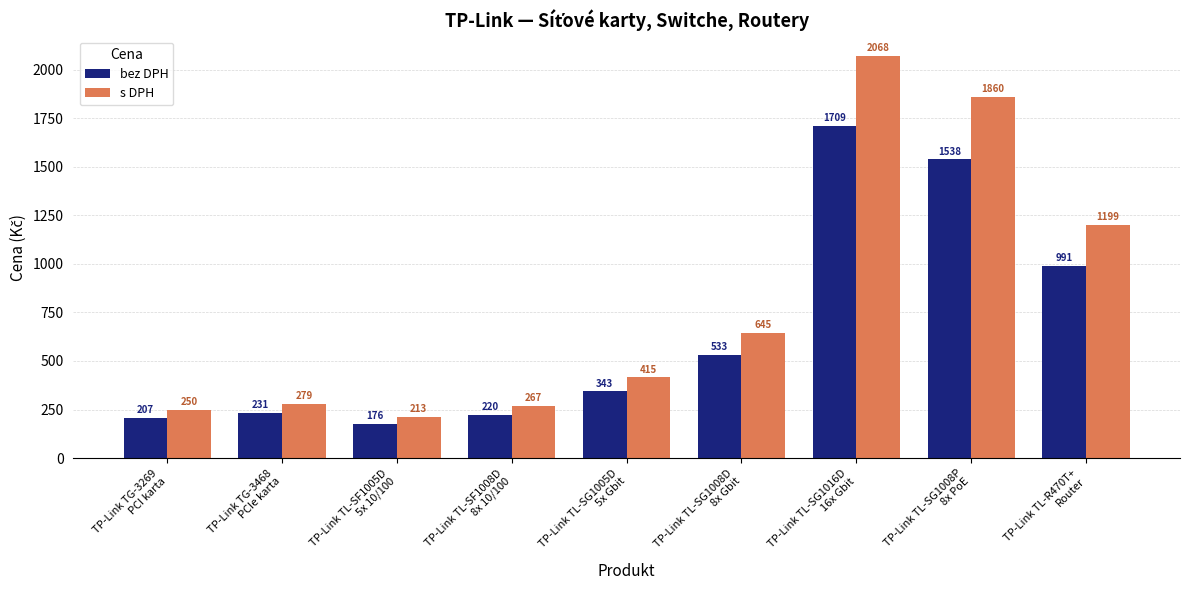

What position from the left is TP-Link TL-SG1016D
16x Gbit?

7